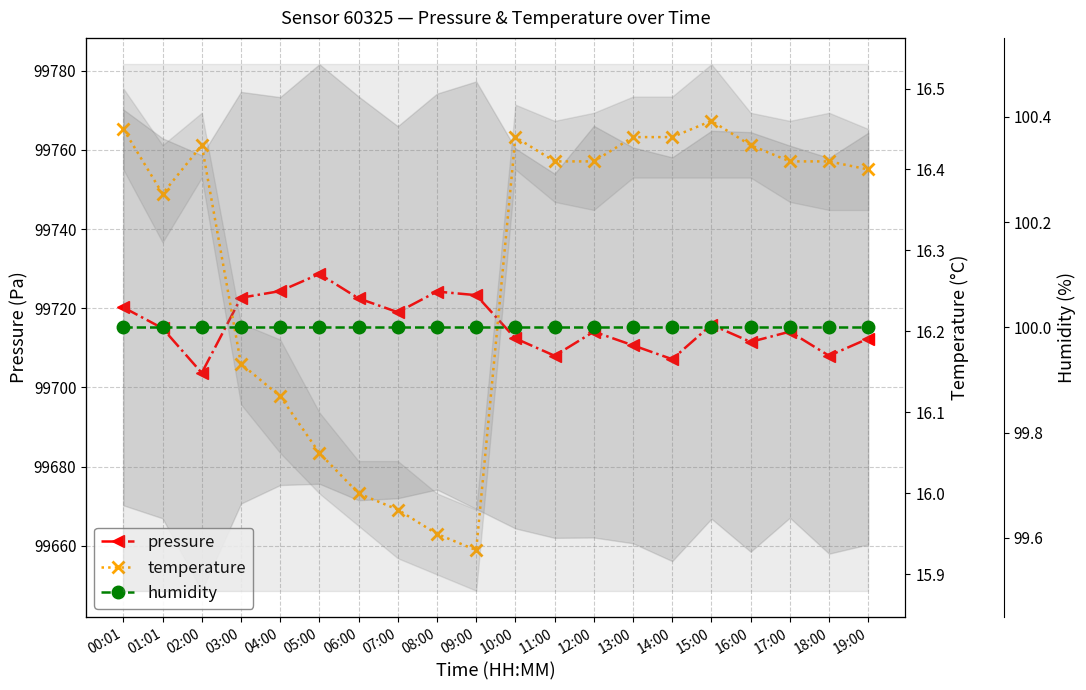

At which label does pressure first exceed 99714?

00:01